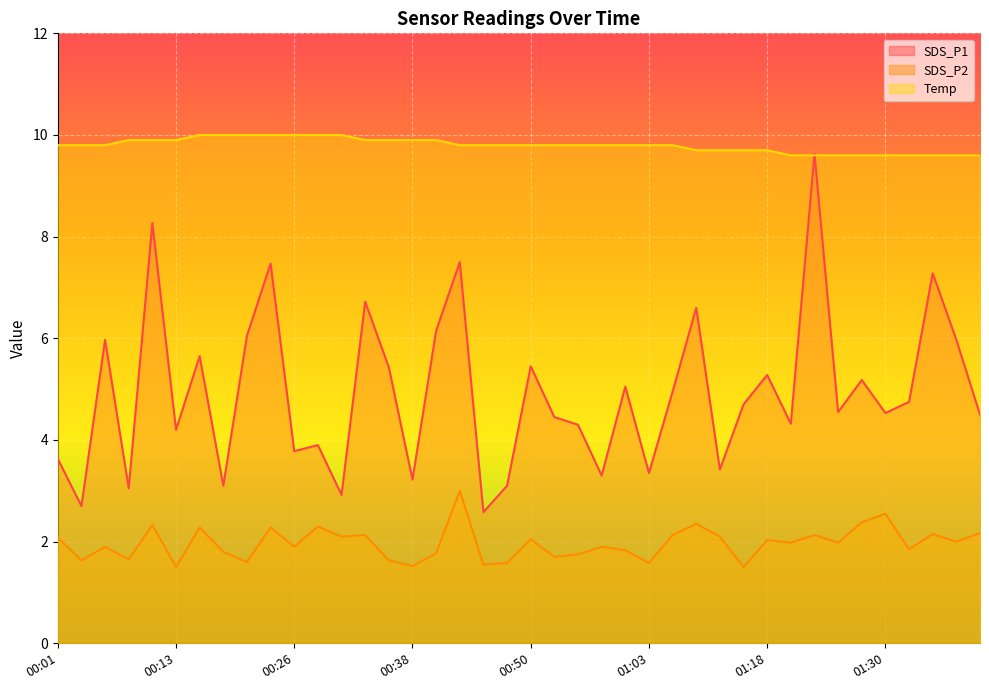

Reading left to right, transcribe all the data shown in this chart.

SDS_P1: 3.6	2.7	6.0	3.0	8.3	4.2	5.7	3.1	6.0	7.5	3.8	3.9	2.9	6.7	5.4	3.2	6.2	7.5	2.6	3.1	5.5	4.5	4.3	3.3	5.0	3.4	5.0	6.6	3.4	4.7	5.3	4.3	9.6	4.5	5.2	4.5	4.8	7.3	6.0	4.5
SDS_P2: 2.1	1.6	1.9	1.6	2.3	1.5	2.3	1.8	1.6	2.3	1.9	2.3	2.1	2.1	1.6	1.5	1.8	3.0	1.6	1.6	2.0	1.7	1.8	1.9	1.8	1.6	2.1	2.4	2.1	1.5	2.0	2.0	2.1	2.0	2.4	2.5	1.9	2.1	2.0	2.2
Temp: 9.8	9.8	9.8	9.9	9.9	9.9	10.0	10.0	10.0	10.0	10.0	10.0	10.0	9.9	9.9	9.9	9.9	9.8	9.8	9.8	9.8	9.8	9.8	9.8	9.8	9.8	9.8	9.7	9.7	9.7	9.7	9.6	9.6	9.6	9.6	9.6	9.6	9.6	9.6	9.6